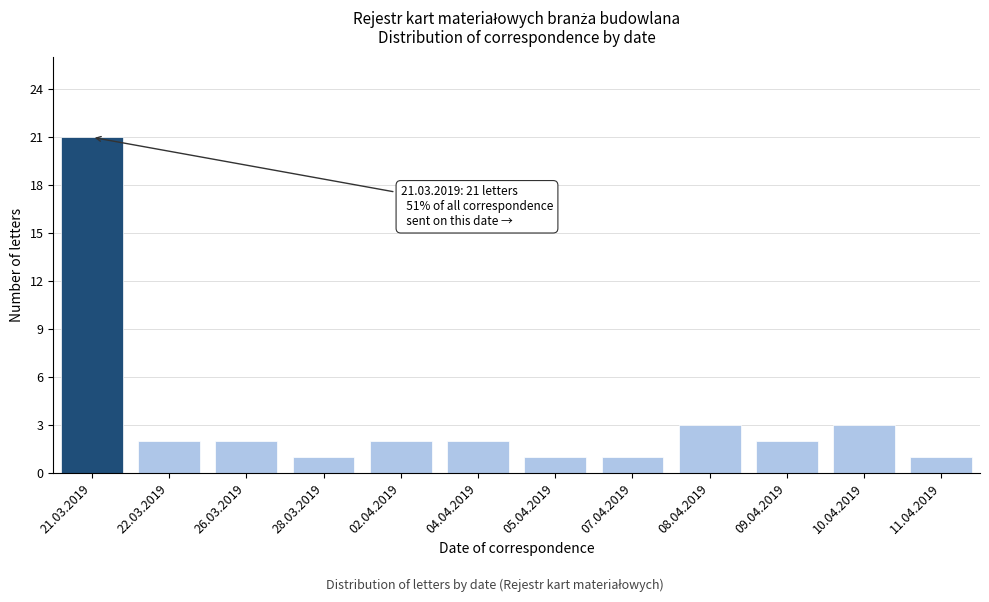

Reading left to right, extract all data points from this chart.

21.03.2019=21	22.03.2019=2	26.03.2019=2	28.03.2019=1	02.04.2019=2	04.04.2019=2	05.04.2019=1	07.04.2019=1	08.04.2019=3	09.04.2019=2	10.04.2019=3	11.04.2019=1